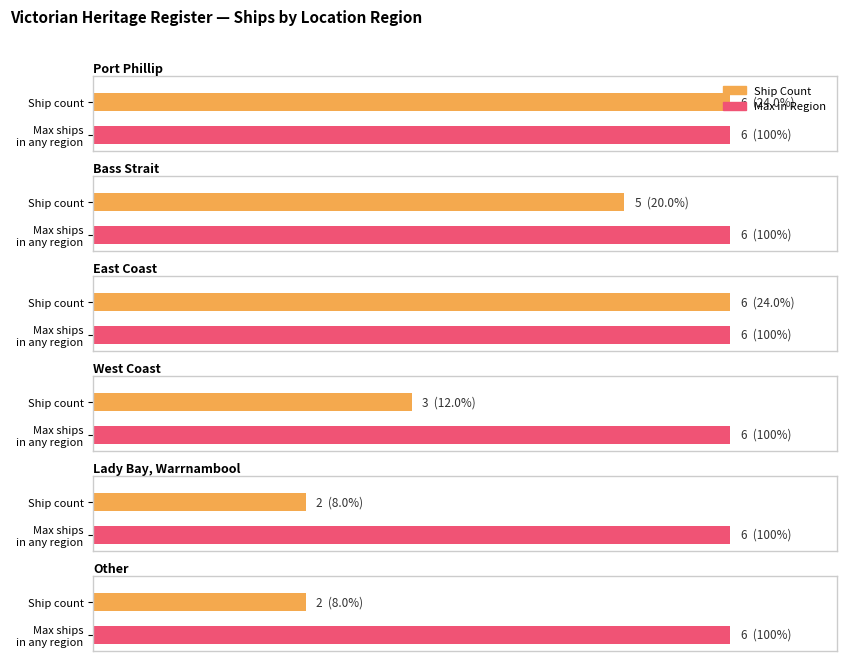

Which has a higher value, Bass Strait or East Coast?

East Coast